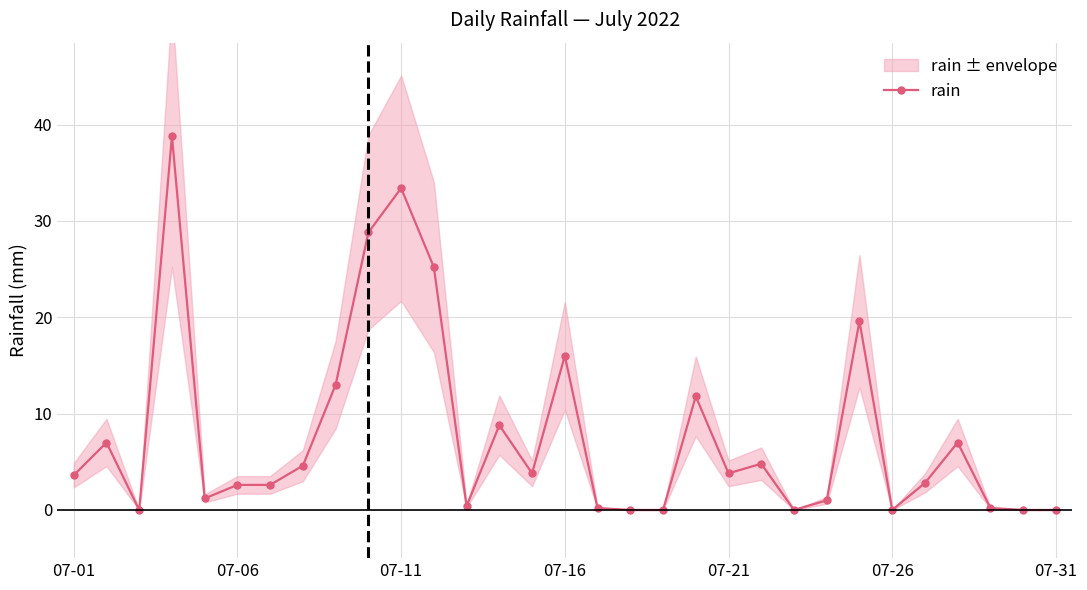

What is the difference between the maximum and minimum values?

38.8